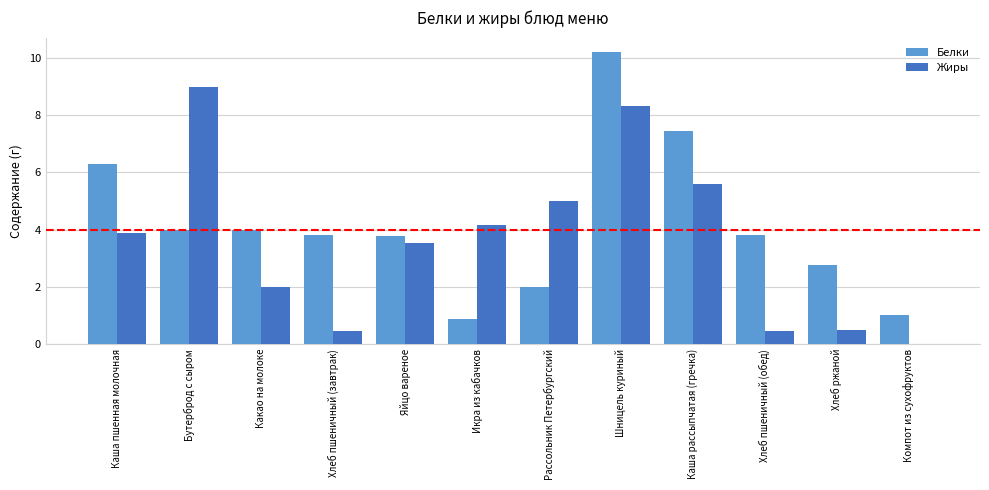

Between Рассольник Петербургский and Хлеб пшеничный (обед), which series saw the biggest shift?

Жиры